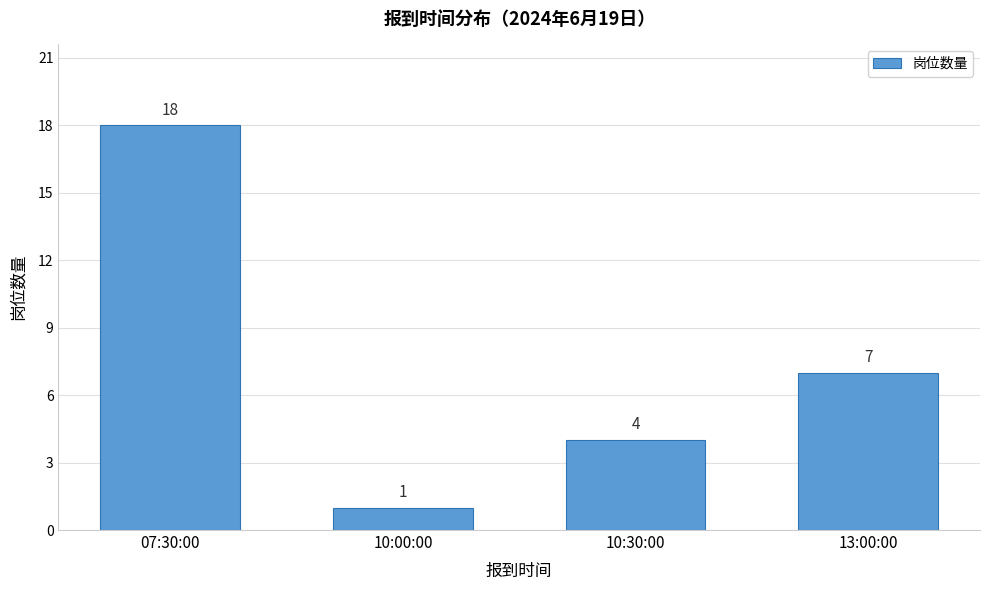

Reading left to right, extract all data points from this chart.

07:30:00=18	10:00:00=1	10:30:00=4	13:00:00=7